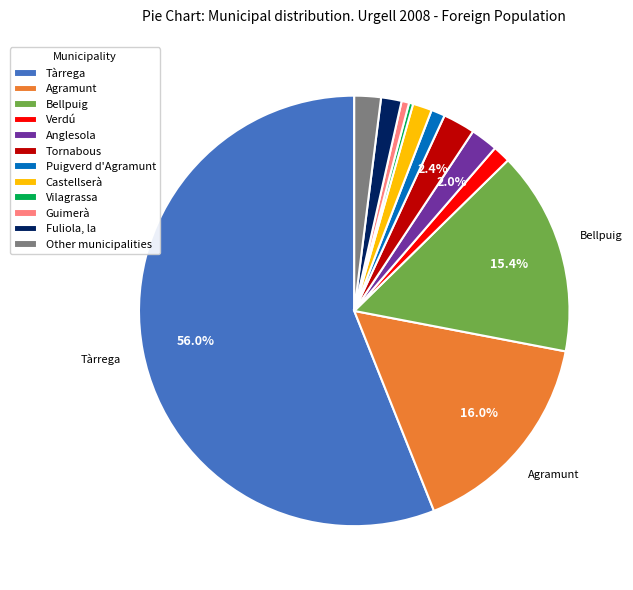

What is the largest slice in the pie chart?

Tàrrega